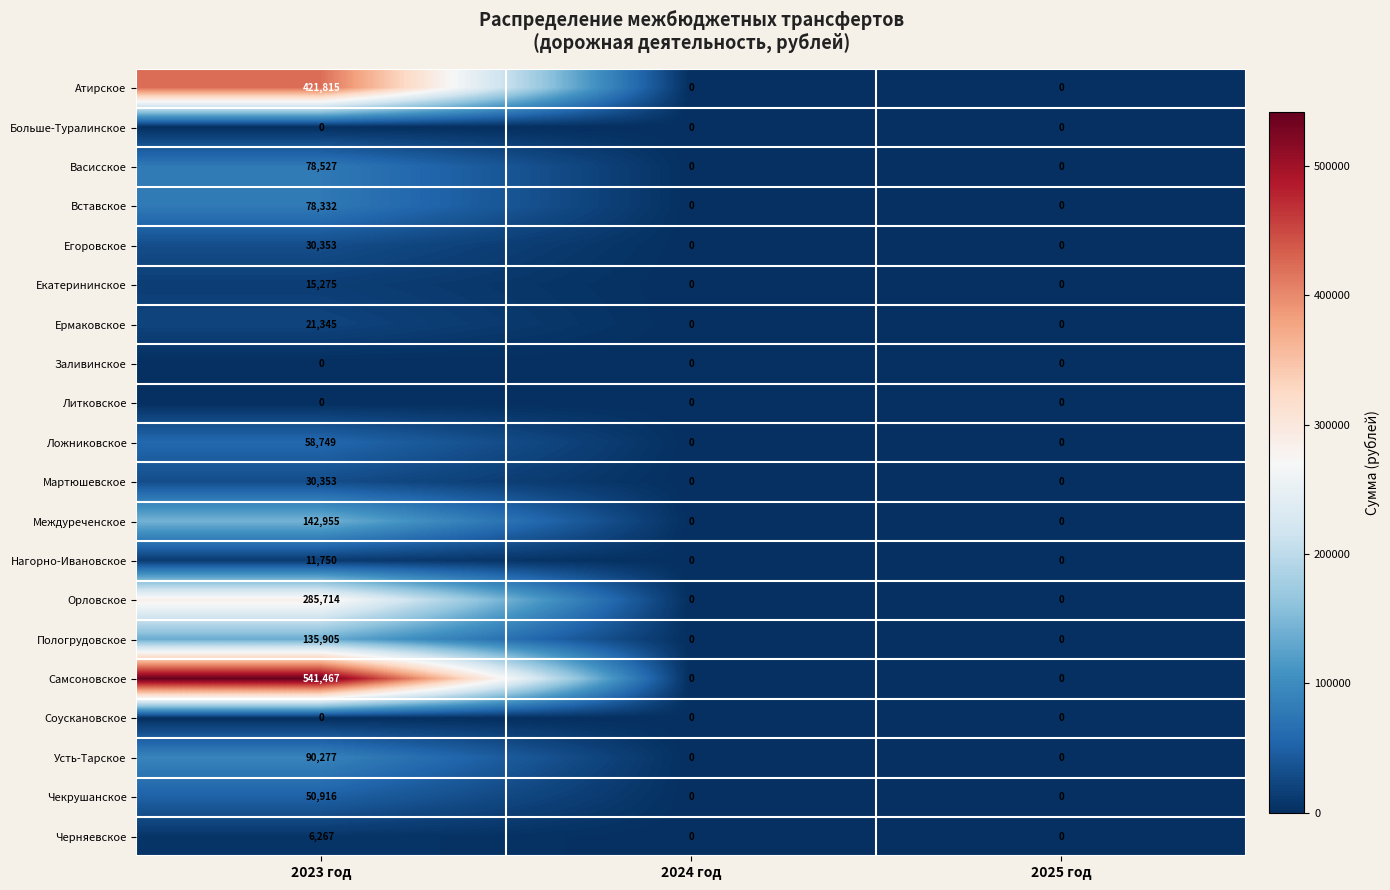

What is the difference between the Вставское values at 2025 год and 2023 год?

78332